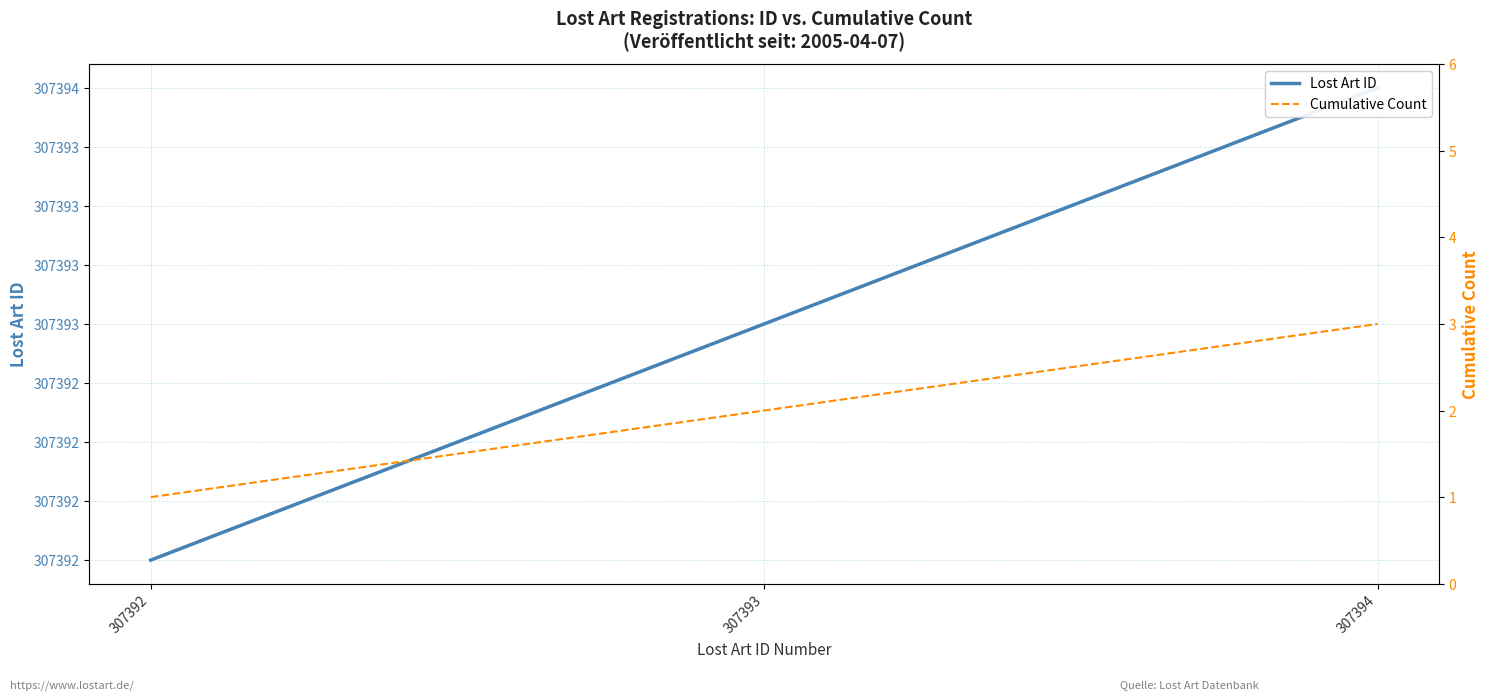

Reading left to right, transcribe all the data shown in this chart.

Lost Art ID: 307392=307392	307393=307393	307394=307394
Cumulative Count: 307392=1	307393=2	307394=3